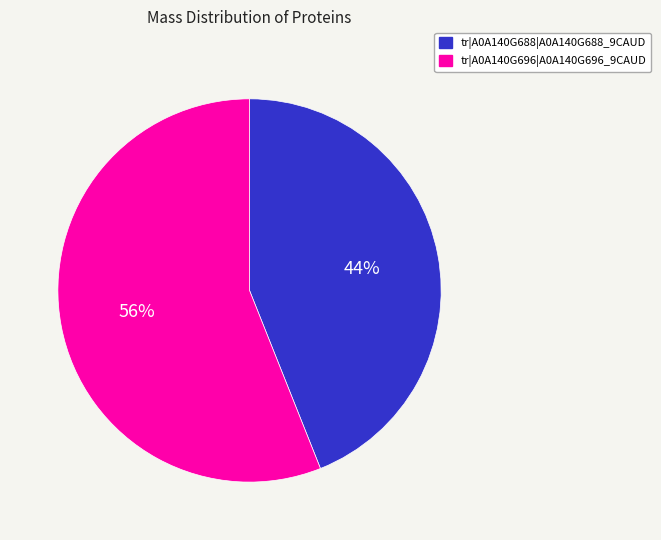

Rank the categories by value from lowest to highest.

tr|A0A140G688|A0A140G688_9CAUD, tr|A0A140G696|A0A140G696_9CAUD